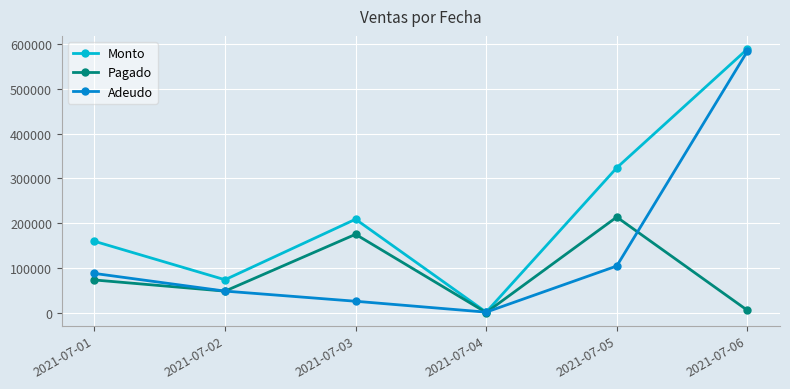

How many interior local valleys does the Monto series have?

2